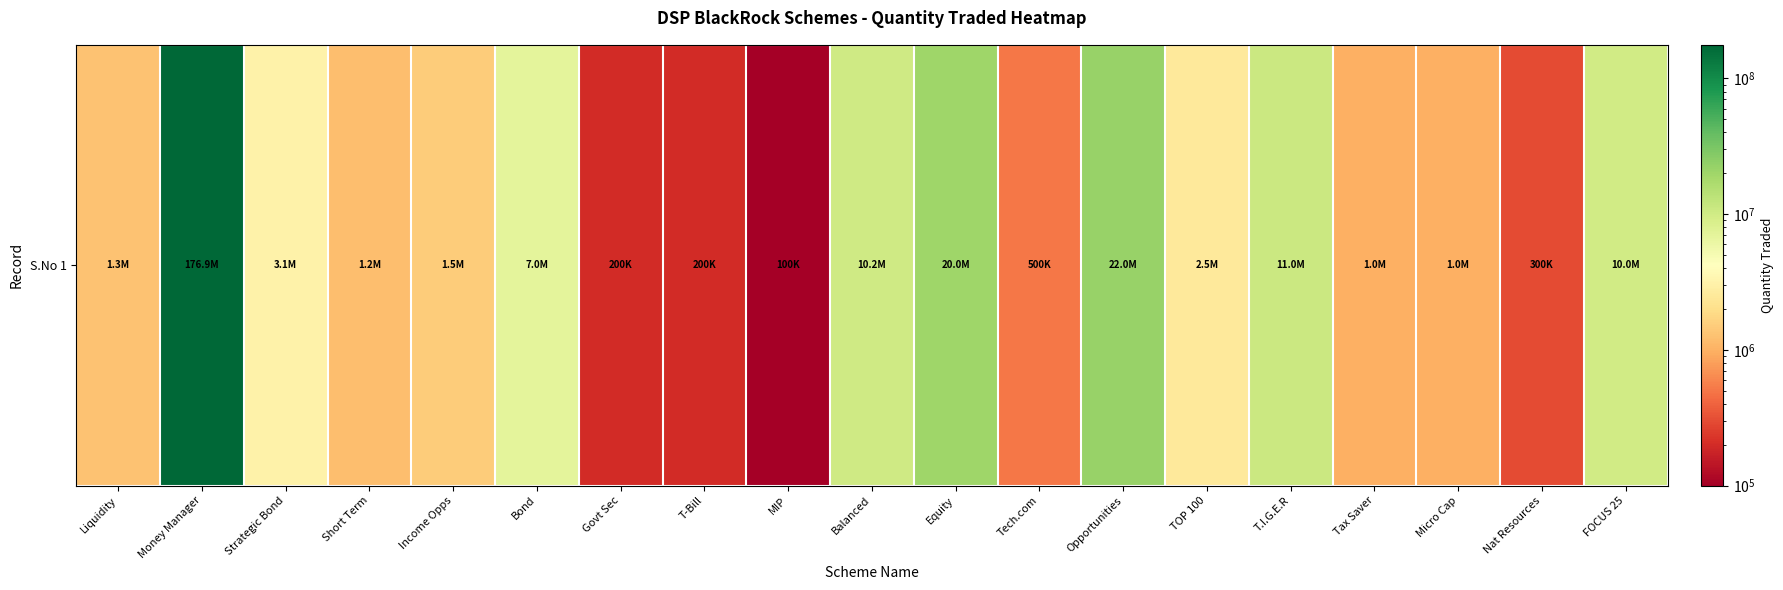

Reading left to right, what are all the values shown in this chart?

1300000	176900000	3100000	1200000	1500000	7000000	200000	200000	100000	10200000	20000000	500000	22000000	2500000	11000000	1000000	1000000	300000	10000000